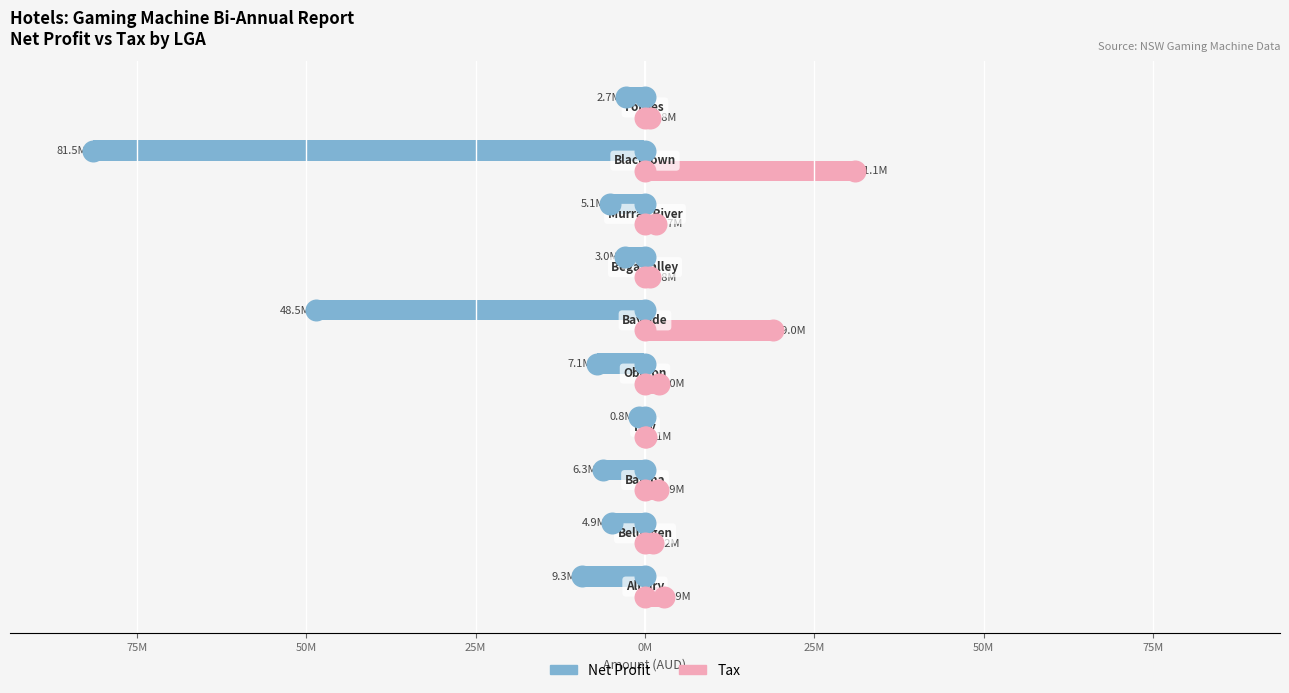

At how many categories does at least one series exceed -23964975?

10